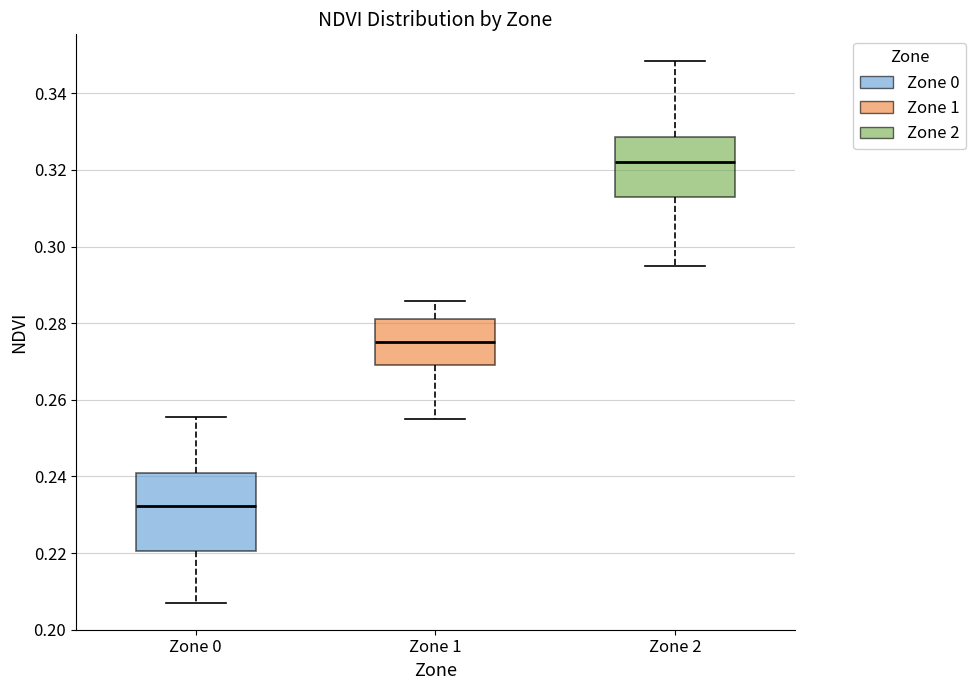

Which box is the tallest, from its lower edge to its upper edge?

Zone 0